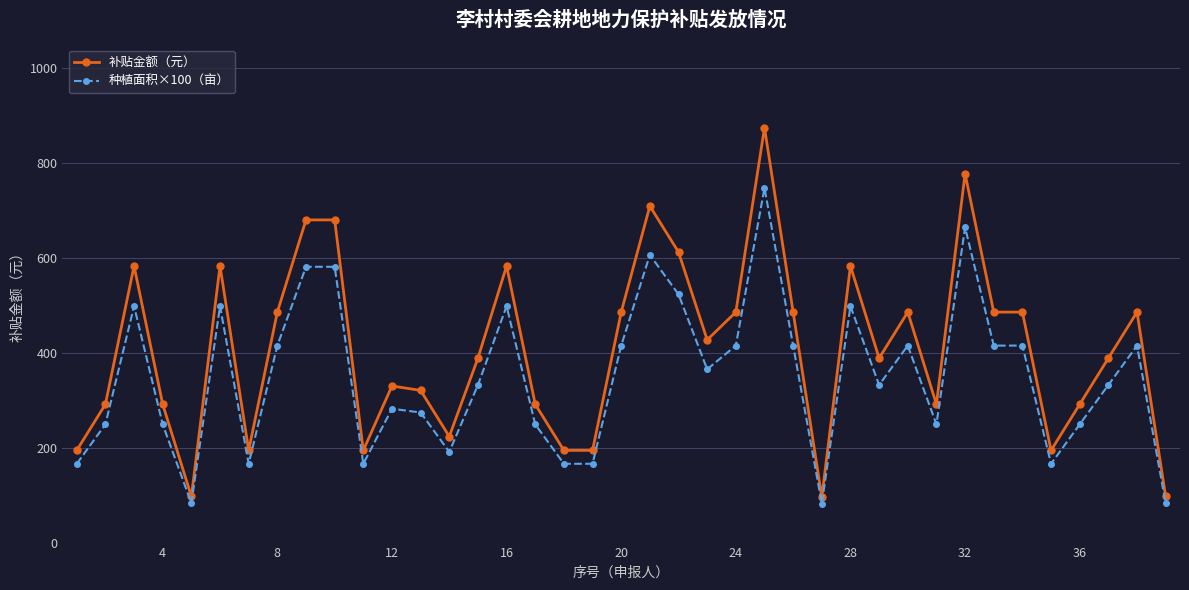

What is the sum of all 种植面积×100（亩） values?

13611.0